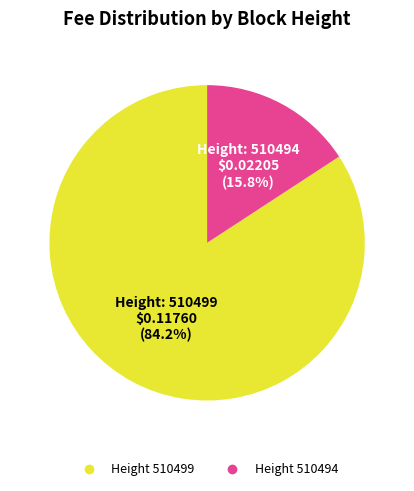

Does any single category account for the majority?

Yes